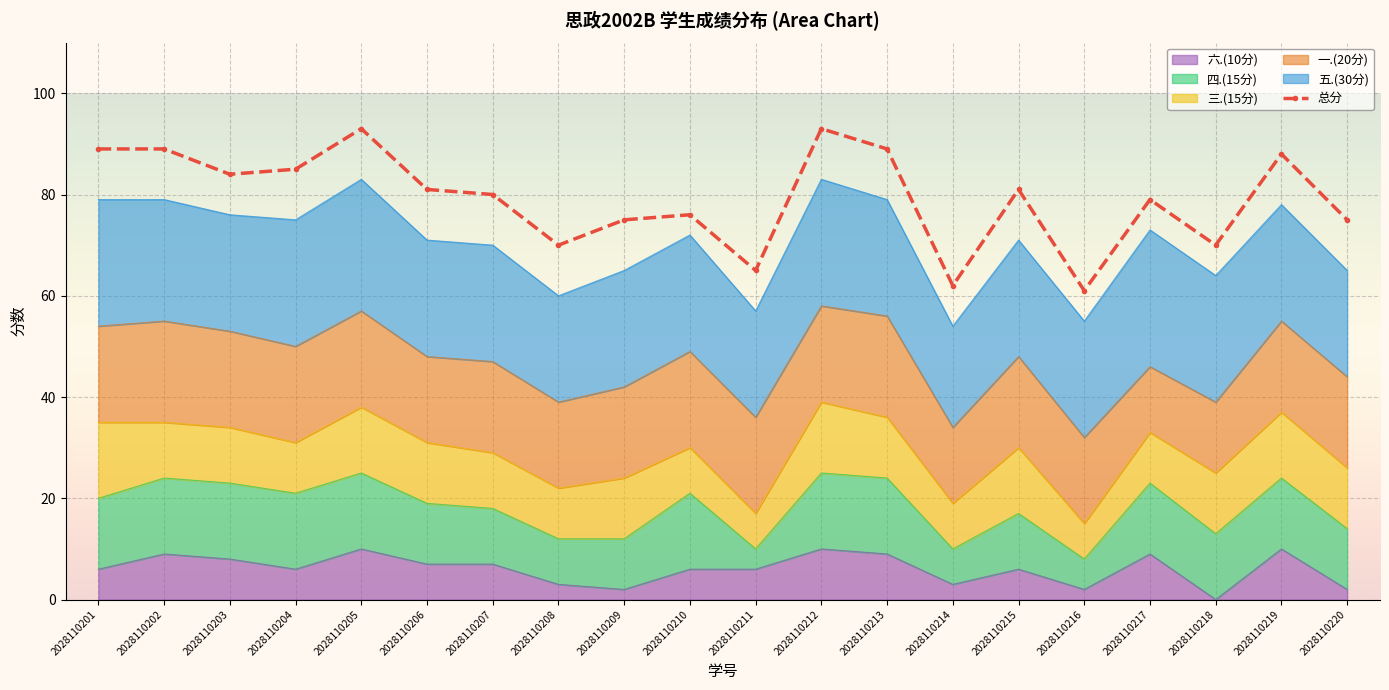

The value at 2028110206 is 117. True or false?

False